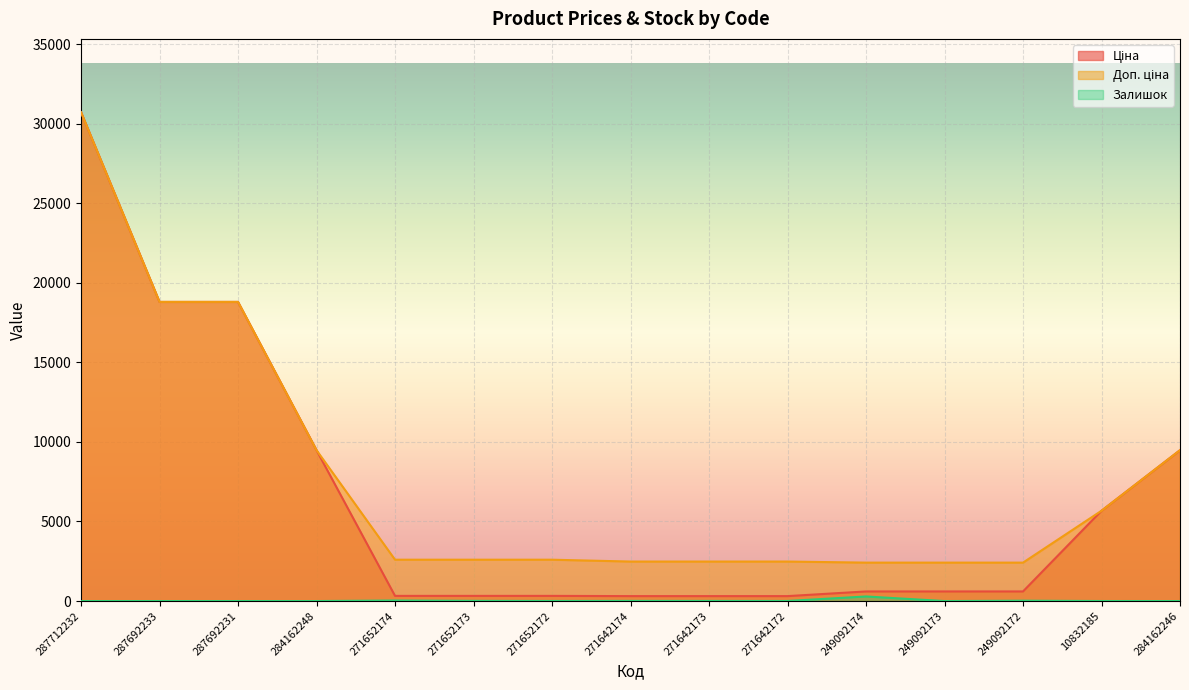

The value of Доп. ціна at 249092174 is 741.4. True or false?

False